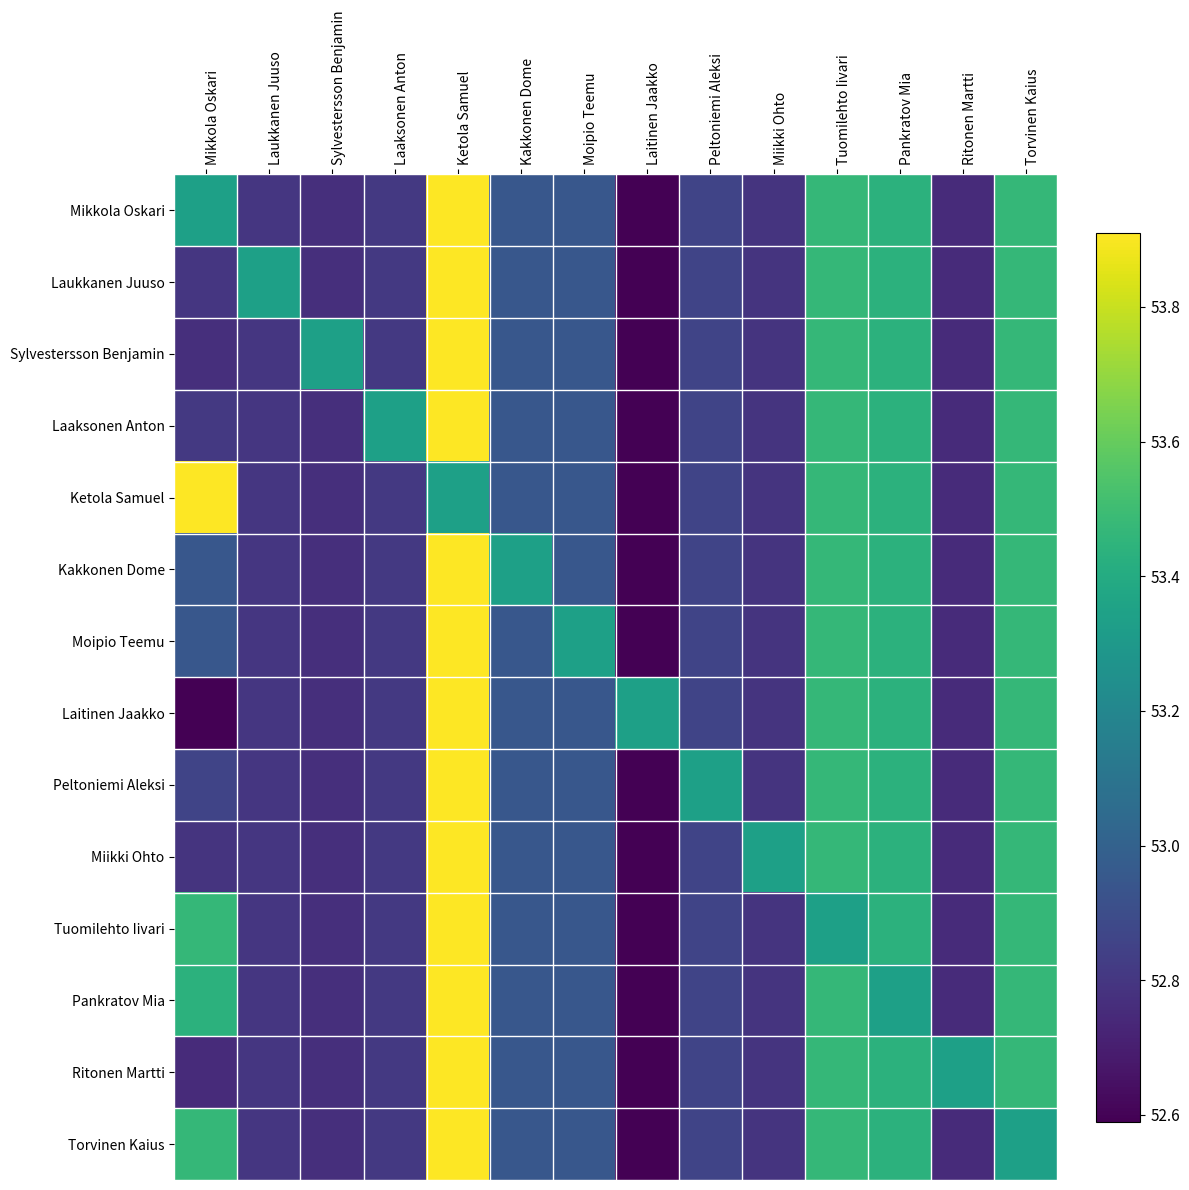

Reading left to right, transcribe all the data shown in this chart.

Mikkola Oskari: Mikkola Oskari=53.3	Laukkanen Juuso=52.8	Sylvestersson Benjamin=52.8	Laaksonen Anton=52.8	Ketola Samuel=53.9	Kakkonen Dome=53.0	Moipio Teemu=53.0	Laitinen Jaakko=52.6	Peltoniemi Aleksi=52.9	Miikki Ohto=52.8	Tuomilehto Iivari=53.5	Pankratov Mia=53.4	Ritonen Martti=52.8	Torvinen Kaius=53.5
Laukkanen Juuso: Mikkola Oskari=52.8	Laukkanen Juuso=53.3	Sylvestersson Benjamin=52.8	Laaksonen Anton=52.8	Ketola Samuel=53.9	Kakkonen Dome=53.0	Moipio Teemu=53.0	Laitinen Jaakko=52.6	Peltoniemi Aleksi=52.9	Miikki Ohto=52.8	Tuomilehto Iivari=53.5	Pankratov Mia=53.4	Ritonen Martti=52.8	Torvinen Kaius=53.5
Sylvestersson Benjamin: Mikkola Oskari=52.8	Laukkanen Juuso=52.8	Sylvestersson Benjamin=53.3	Laaksonen Anton=52.8	Ketola Samuel=53.9	Kakkonen Dome=53.0	Moipio Teemu=53.0	Laitinen Jaakko=52.6	Peltoniemi Aleksi=52.9	Miikki Ohto=52.8	Tuomilehto Iivari=53.5	Pankratov Mia=53.4	Ritonen Martti=52.8	Torvinen Kaius=53.5
Laaksonen Anton: Mikkola Oskari=52.8	Laukkanen Juuso=52.8	Sylvestersson Benjamin=52.8	Laaksonen Anton=53.3	Ketola Samuel=53.9	Kakkonen Dome=53.0	Moipio Teemu=53.0	Laitinen Jaakko=52.6	Peltoniemi Aleksi=52.9	Miikki Ohto=52.8	Tuomilehto Iivari=53.5	Pankratov Mia=53.4	Ritonen Martti=52.8	Torvinen Kaius=53.5
Ketola Samuel: Mikkola Oskari=53.9	Laukkanen Juuso=52.8	Sylvestersson Benjamin=52.8	Laaksonen Anton=52.8	Ketola Samuel=53.3	Kakkonen Dome=53.0	Moipio Teemu=53.0	Laitinen Jaakko=52.6	Peltoniemi Aleksi=52.9	Miikki Ohto=52.8	Tuomilehto Iivari=53.5	Pankratov Mia=53.4	Ritonen Martti=52.8	Torvinen Kaius=53.5
Kakkonen Dome: Mikkola Oskari=53.0	Laukkanen Juuso=52.8	Sylvestersson Benjamin=52.8	Laaksonen Anton=52.8	Ketola Samuel=53.9	Kakkonen Dome=53.3	Moipio Teemu=53.0	Laitinen Jaakko=52.6	Peltoniemi Aleksi=52.9	Miikki Ohto=52.8	Tuomilehto Iivari=53.5	Pankratov Mia=53.4	Ritonen Martti=52.8	Torvinen Kaius=53.5
Moipio Teemu: Mikkola Oskari=53.0	Laukkanen Juuso=52.8	Sylvestersson Benjamin=52.8	Laaksonen Anton=52.8	Ketola Samuel=53.9	Kakkonen Dome=53.0	Moipio Teemu=53.3	Laitinen Jaakko=52.6	Peltoniemi Aleksi=52.9	Miikki Ohto=52.8	Tuomilehto Iivari=53.5	Pankratov Mia=53.4	Ritonen Martti=52.8	Torvinen Kaius=53.5
Laitinen Jaakko: Mikkola Oskari=52.6	Laukkanen Juuso=52.8	Sylvestersson Benjamin=52.8	Laaksonen Anton=52.8	Ketola Samuel=53.9	Kakkonen Dome=53.0	Moipio Teemu=53.0	Laitinen Jaakko=53.3	Peltoniemi Aleksi=52.9	Miikki Ohto=52.8	Tuomilehto Iivari=53.5	Pankratov Mia=53.4	Ritonen Martti=52.8	Torvinen Kaius=53.5
Peltoniemi Aleksi: Mikkola Oskari=52.9	Laukkanen Juuso=52.8	Sylvestersson Benjamin=52.8	Laaksonen Anton=52.8	Ketola Samuel=53.9	Kakkonen Dome=53.0	Moipio Teemu=53.0	Laitinen Jaakko=52.6	Peltoniemi Aleksi=53.3	Miikki Ohto=52.8	Tuomilehto Iivari=53.5	Pankratov Mia=53.4	Ritonen Martti=52.8	Torvinen Kaius=53.5
Miikki Ohto: Mikkola Oskari=52.8	Laukkanen Juuso=52.8	Sylvestersson Benjamin=52.8	Laaksonen Anton=52.8	Ketola Samuel=53.9	Kakkonen Dome=53.0	Moipio Teemu=53.0	Laitinen Jaakko=52.6	Peltoniemi Aleksi=52.9	Miikki Ohto=53.3	Tuomilehto Iivari=53.5	Pankratov Mia=53.4	Ritonen Martti=52.8	Torvinen Kaius=53.5
Tuomilehto Iivari: Mikkola Oskari=53.5	Laukkanen Juuso=52.8	Sylvestersson Benjamin=52.8	Laaksonen Anton=52.8	Ketola Samuel=53.9	Kakkonen Dome=53.0	Moipio Teemu=53.0	Laitinen Jaakko=52.6	Peltoniemi Aleksi=52.9	Miikki Ohto=52.8	Tuomilehto Iivari=53.3	Pankratov Mia=53.4	Ritonen Martti=52.8	Torvinen Kaius=53.5
Pankratov Mia: Mikkola Oskari=53.4	Laukkanen Juuso=52.8	Sylvestersson Benjamin=52.8	Laaksonen Anton=52.8	Ketola Samuel=53.9	Kakkonen Dome=53.0	Moipio Teemu=53.0	Laitinen Jaakko=52.6	Peltoniemi Aleksi=52.9	Miikki Ohto=52.8	Tuomilehto Iivari=53.5	Pankratov Mia=53.3	Ritonen Martti=52.8	Torvinen Kaius=53.5
Ritonen Martti: Mikkola Oskari=52.8	Laukkanen Juuso=52.8	Sylvestersson Benjamin=52.8	Laaksonen Anton=52.8	Ketola Samuel=53.9	Kakkonen Dome=53.0	Moipio Teemu=53.0	Laitinen Jaakko=52.6	Peltoniemi Aleksi=52.9	Miikki Ohto=52.8	Tuomilehto Iivari=53.5	Pankratov Mia=53.4	Ritonen Martti=53.3	Torvinen Kaius=53.5
Torvinen Kaius: Mikkola Oskari=53.5	Laukkanen Juuso=52.8	Sylvestersson Benjamin=52.8	Laaksonen Anton=52.8	Ketola Samuel=53.9	Kakkonen Dome=53.0	Moipio Teemu=53.0	Laitinen Jaakko=52.6	Peltoniemi Aleksi=52.9	Miikki Ohto=52.8	Tuomilehto Iivari=53.5	Pankratov Mia=53.4	Ritonen Martti=52.8	Torvinen Kaius=53.3